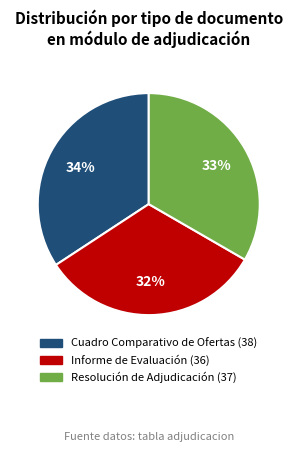

Is the sum of Resolución de Adjudicación and Cuadro Comparativo de Ofertas greater than half?

Yes